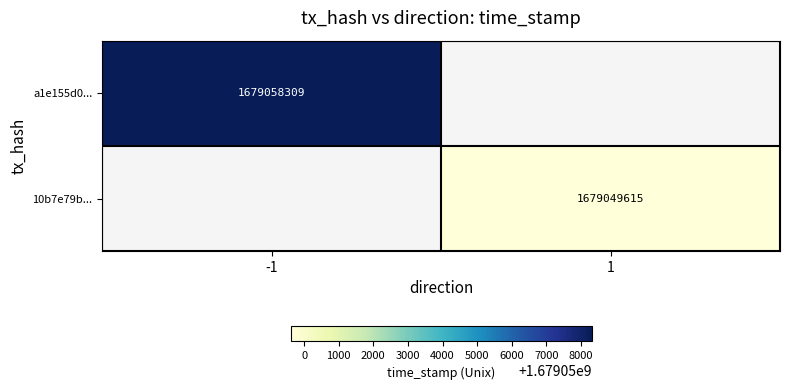

True or false: a1e155d0... has a value of 2284193542 at -1.

False